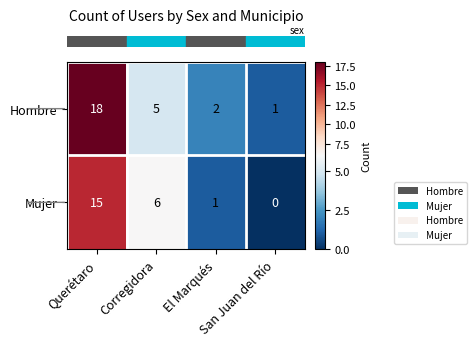

What is the maximum value for Mujer?

15